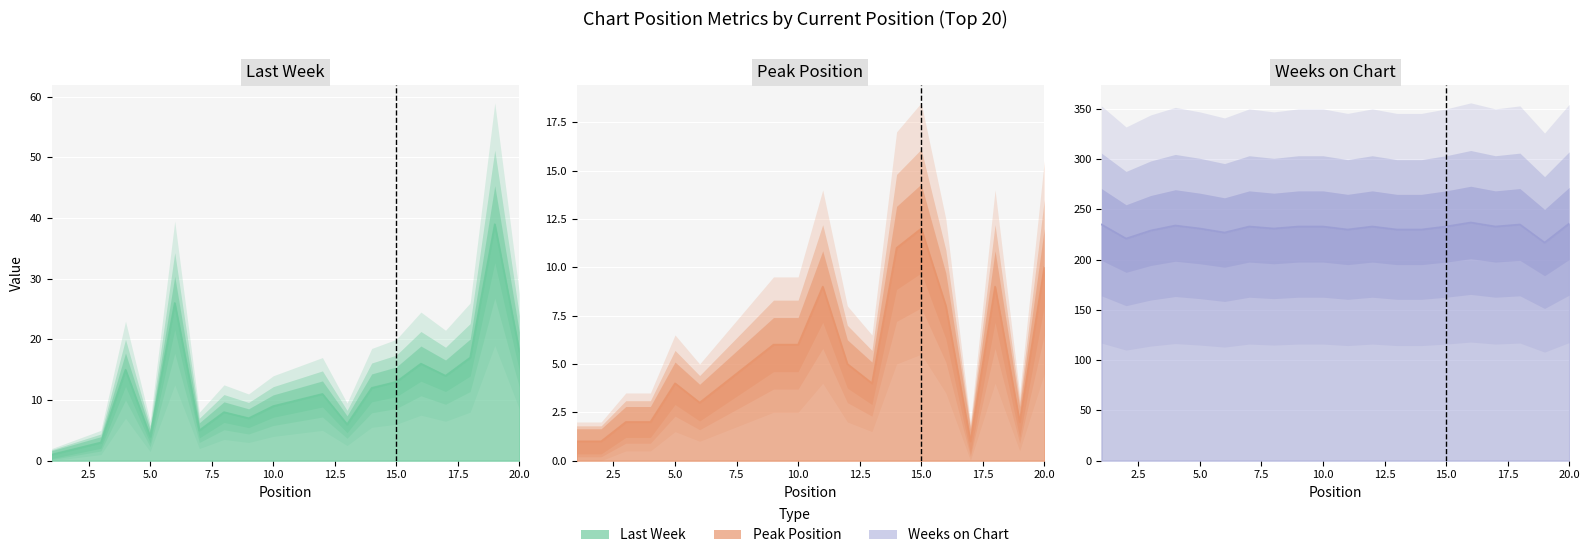

True or false: Weeks on Chart and Last Week cross at least once.

False